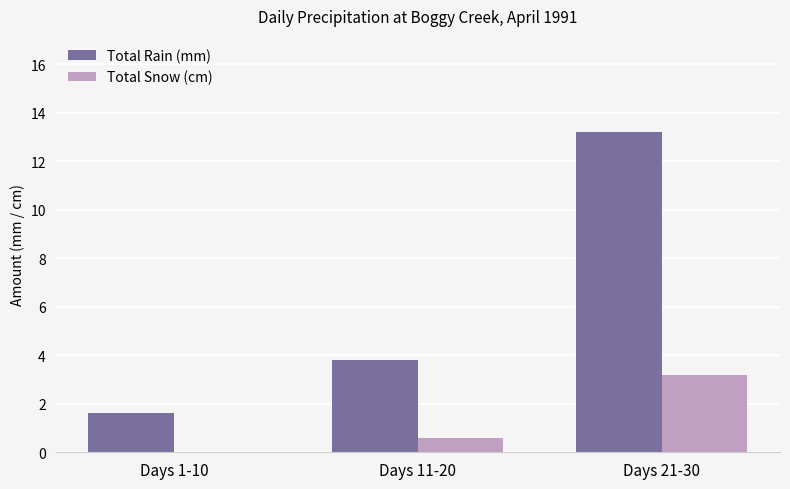

Are the bars grouped side by side (vs. stacked)?

Yes